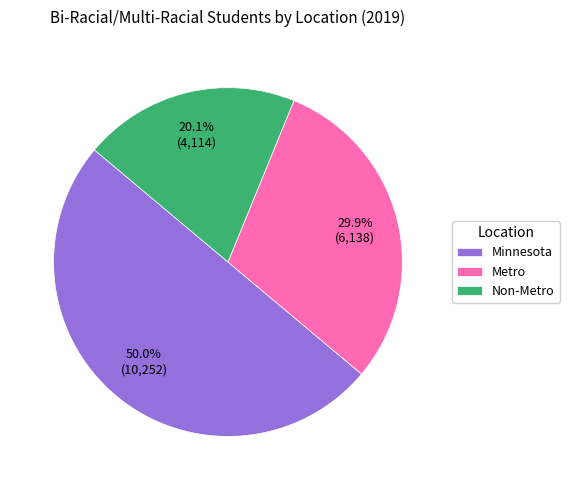

To the nearest percent, what is the difference between the largest and smallest slice percentages?

30%